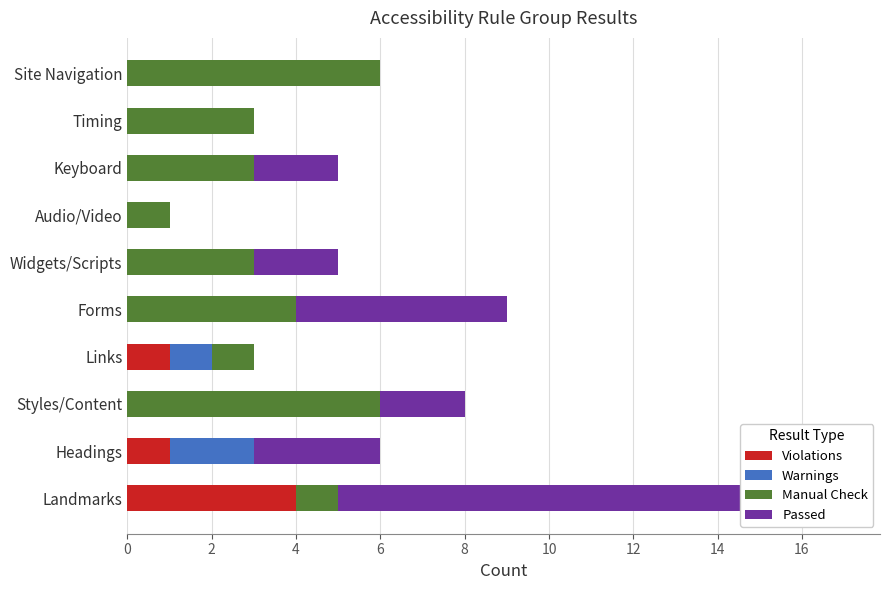

What is the difference between the maximum and minimum values in the Warnings series?

2